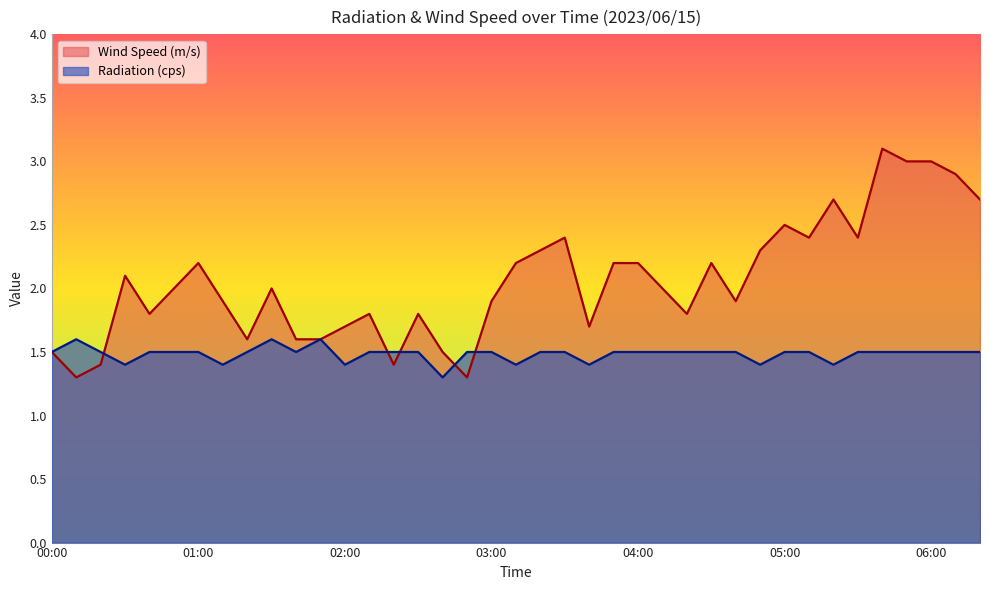

Is the value of Radiation (cps) at 03:10 greater than the value of Wind Speed (m/s) at 03:10?

No